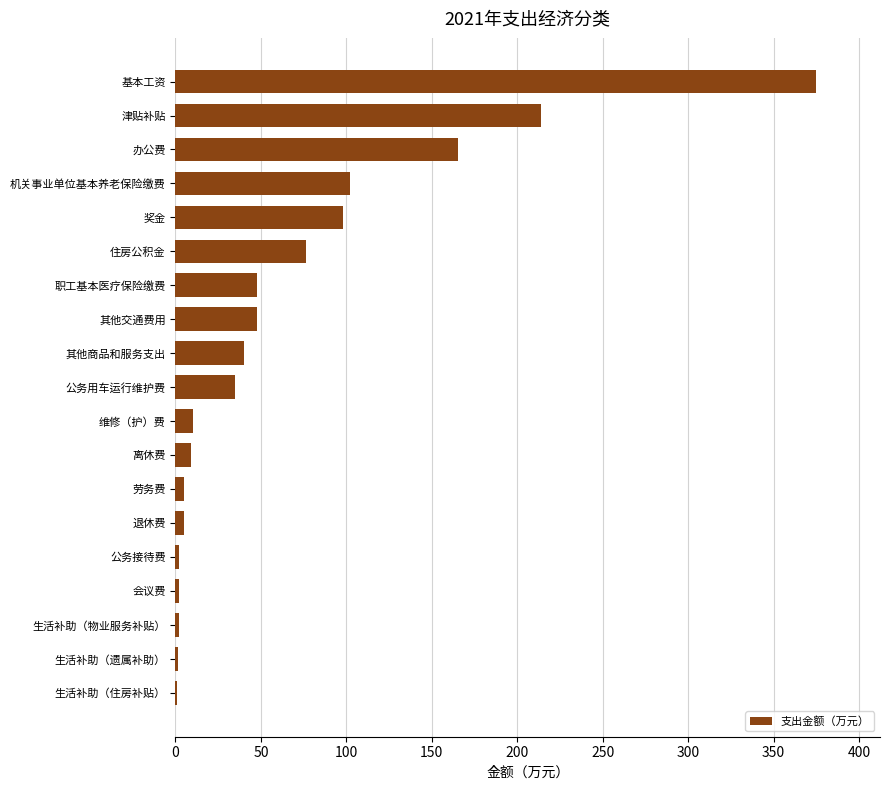

Which has a higher value, 住房公积金 or 会议费?

住房公积金